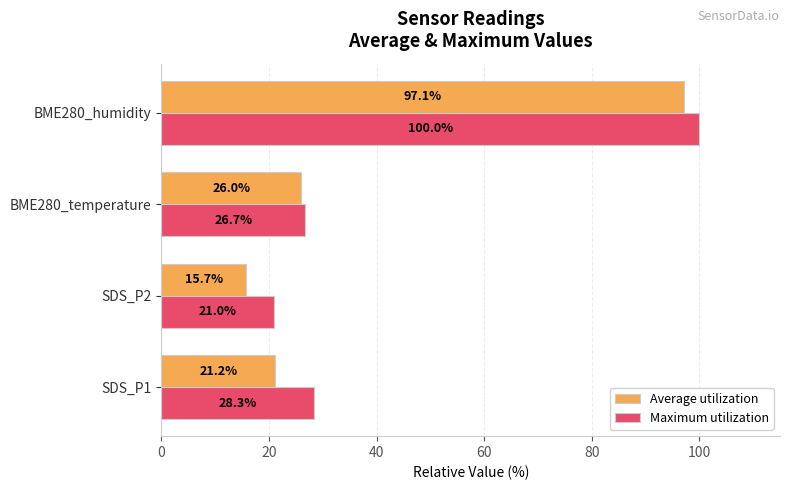

Between SDS_P2 and BME280_temperature, which series saw the biggest shift?

Average utilization